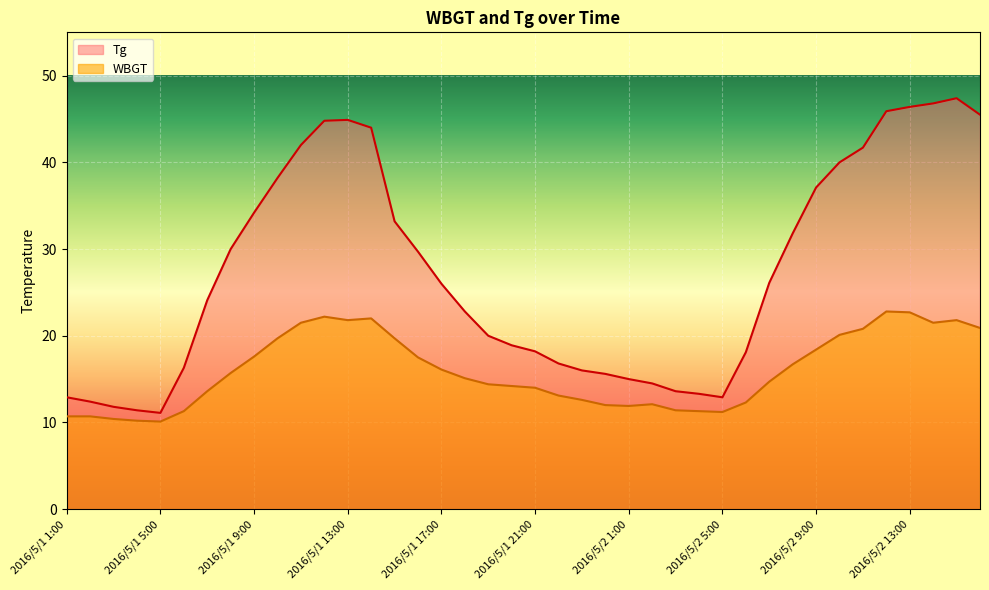

The value of Tg at 2016/5/1 13:00 is 77.2. True or false?

False